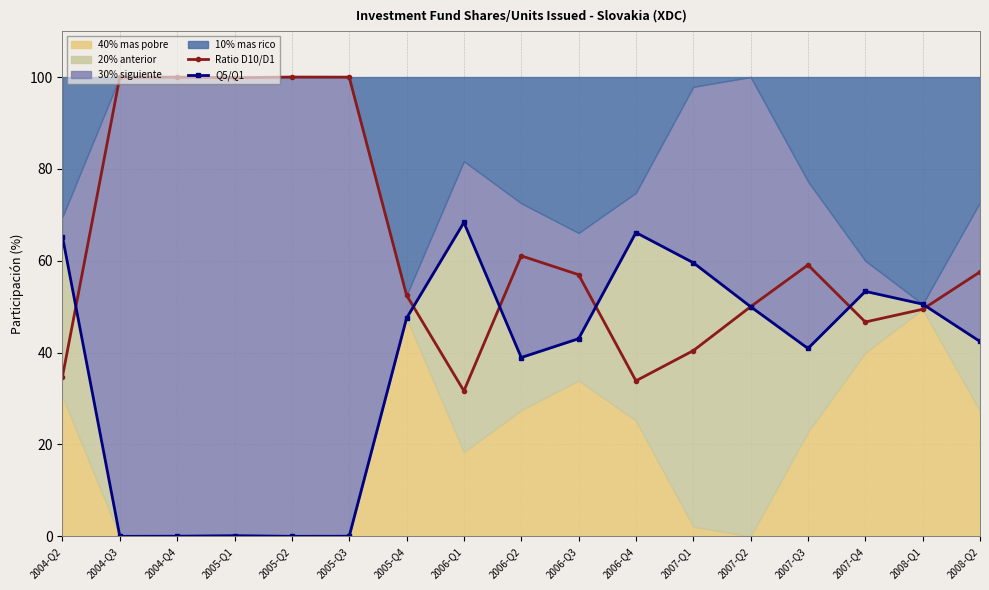

Is it true that Ratio D10/D1 equals 15.7 at 2006-Q3?

False